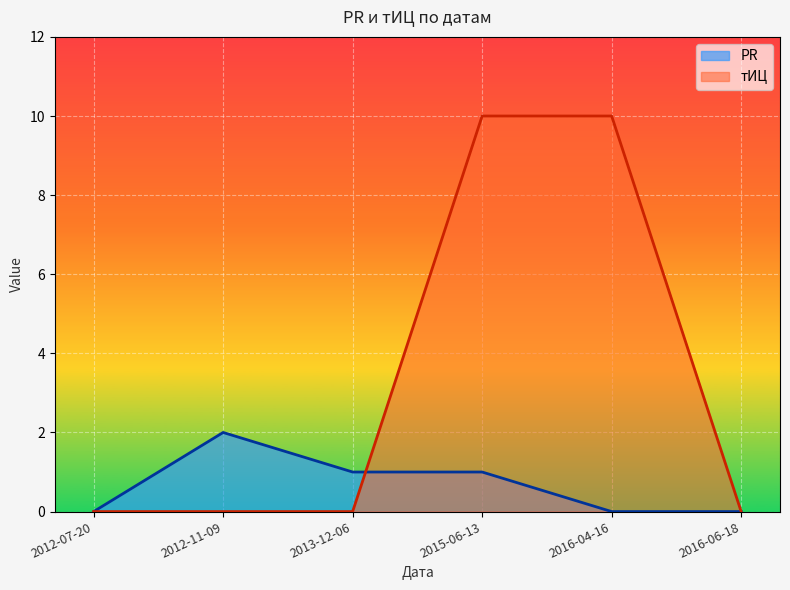

How many distinct data groups are displayed?

2